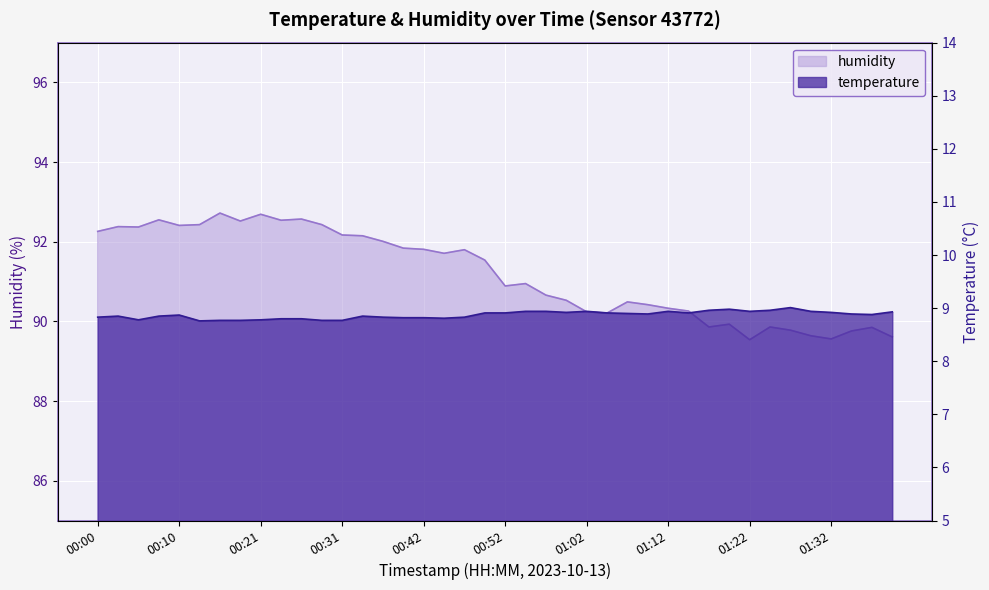

List the labels in order of temperature value, smallest first.

00:13, 00:15, 00:18, 00:29, 00:31, 00:05, 00:21, 00:23, 00:26, 00:44, 00:39, 00:42, 00:00, 00:36, 00:47, 00:03, 00:08, 00:34, 00:10, 01:38, 01:10, 01:35, 01:07, 00:49, 00:52, 01:05, 01:15, 00:59, 01:32, 01:40, 00:54, 00:57, 01:02, 01:12, 01:22, 01:30, 01:17, 01:25, 01:20, 01:27